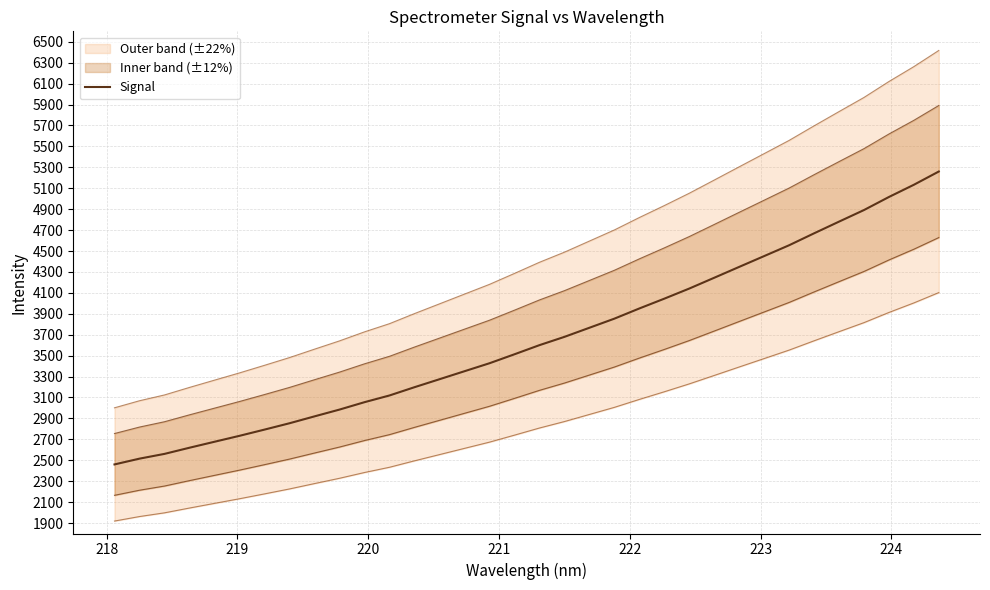

Reading left to right, what are all the values shown in this chart?

2460.2	2515.6	2561.0	2620.0	2677.0	2733.8	2793.2	2853.9	2919.7	2984.6	3055.3	3119.5	3198.5	3274.7	3351.1	3427.3	3513.0	3600.3	3679.5	3766.5	3853.5	3950.9	4044.6	4141.2	4244.5	4348.3	4451.6	4555.2	4669.2	4780.9	4891.6	5016.5	5133.3	5259.9